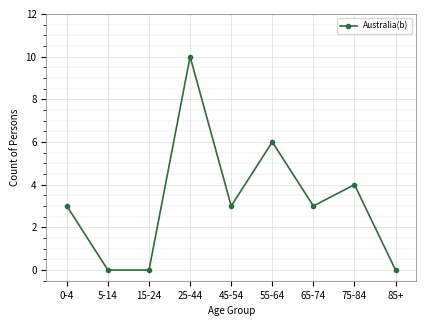

What is the average value?

3